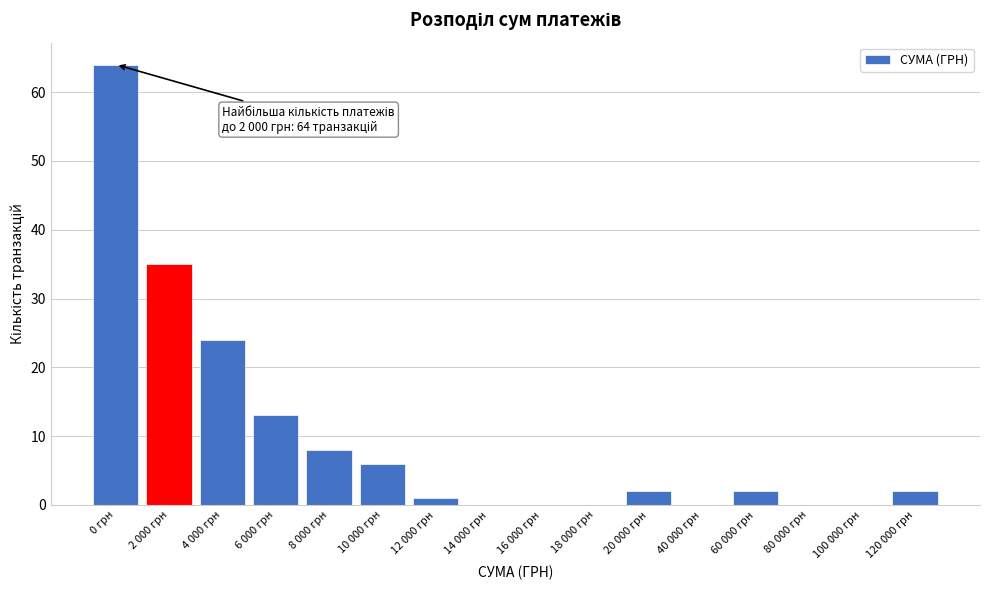

Reading left to right, extract all data points from this chart.

0 грн=64	2 000 грн=35	4 000 грн=24	6 000 грн=13	8 000 грн=8	10 000 грн=6	12 000 грн=1	14 000 грн=0	16 000 грн=0	18 000 грн=0	20 000 грн=2	40 000 грн=0	60 000 грн=2	80 000 грн=0	100 000 грн=0	120 000 грн=2